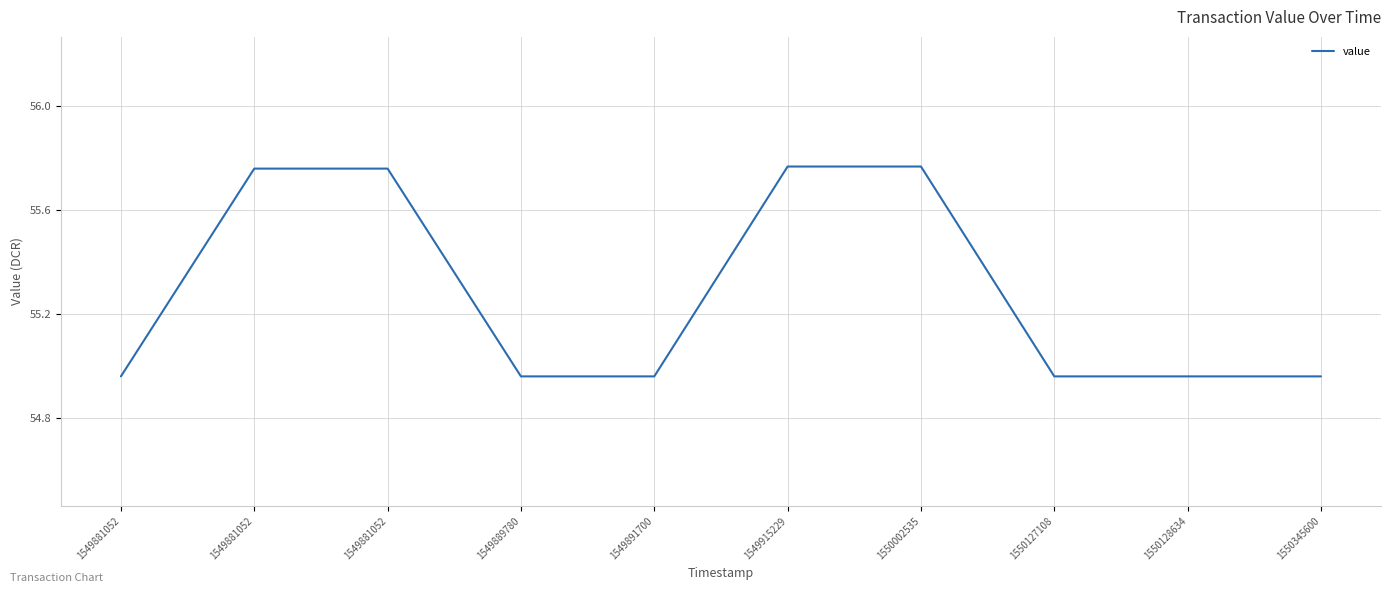

Count the number of categories in the chart.

10